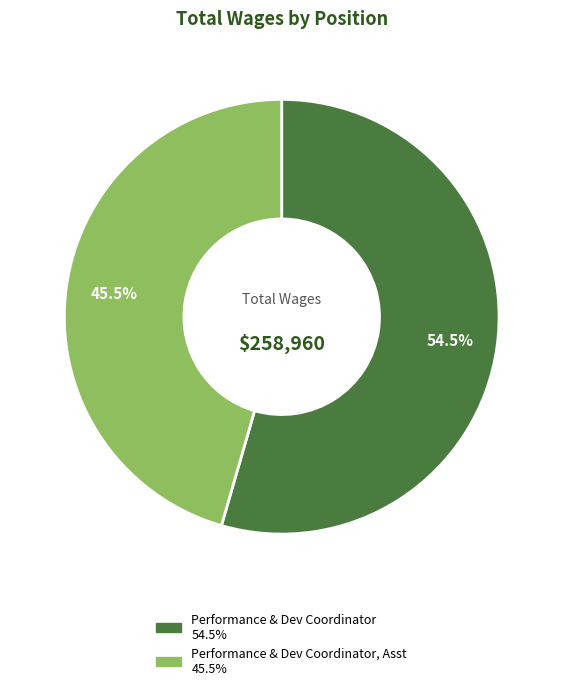

Is there any slice that represents more than half of the pie?

Yes